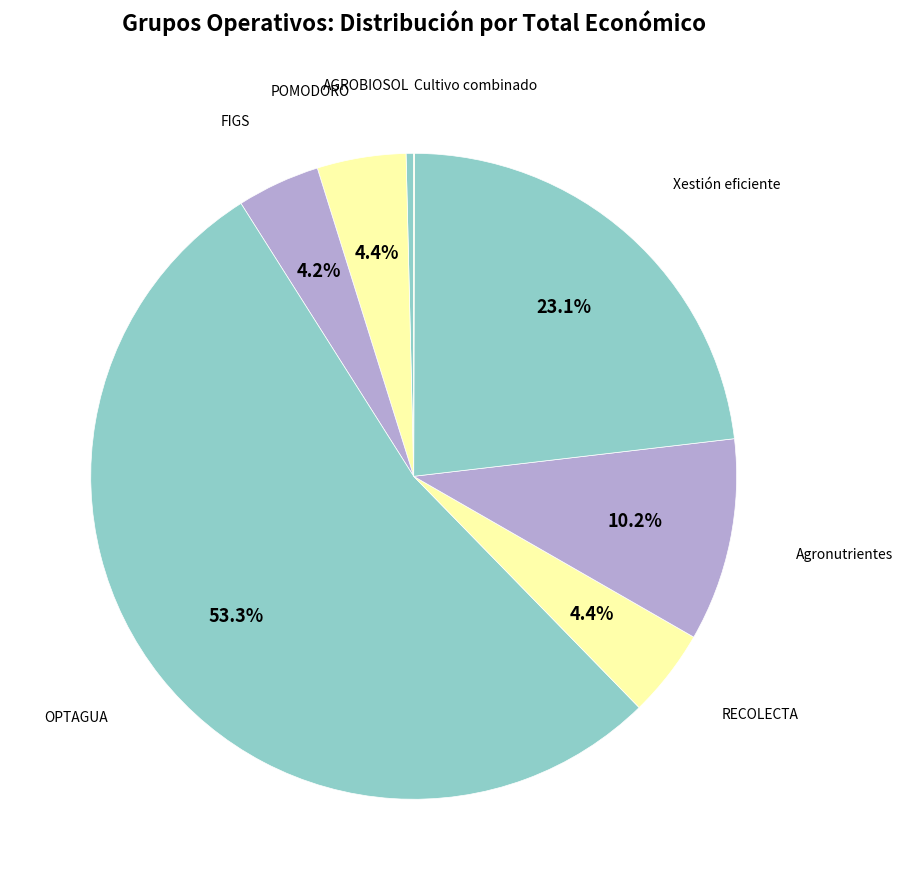

What is the majority slice?

OPTAGUA